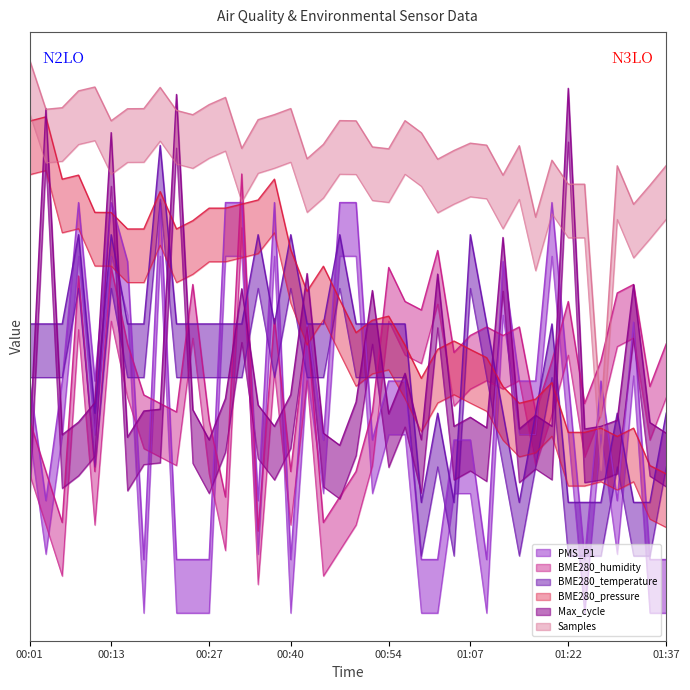

Where is the first local maximum for BME280_humidity?

00:08